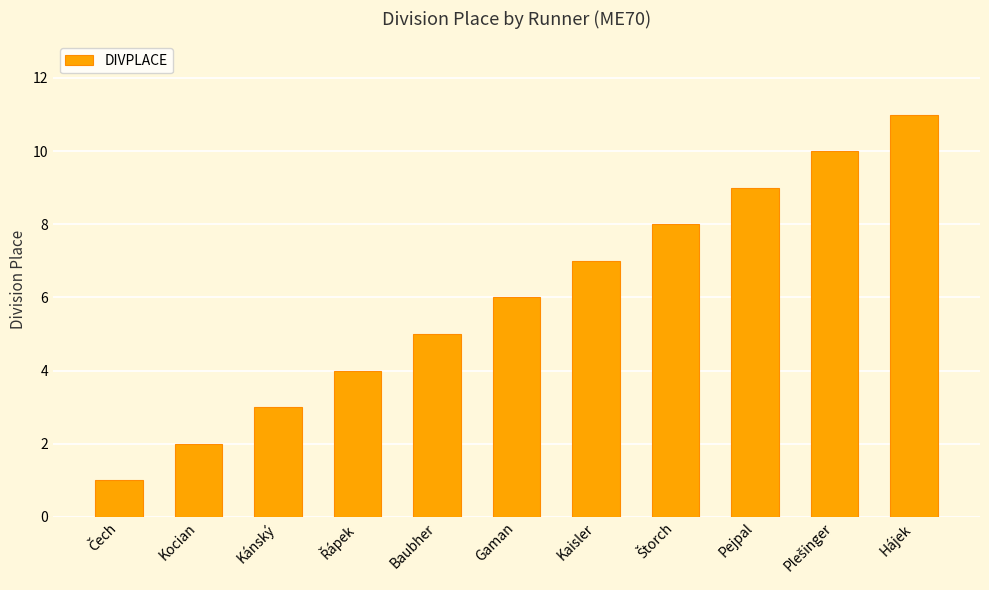

Is it true that the value at Hájek is 11?

True